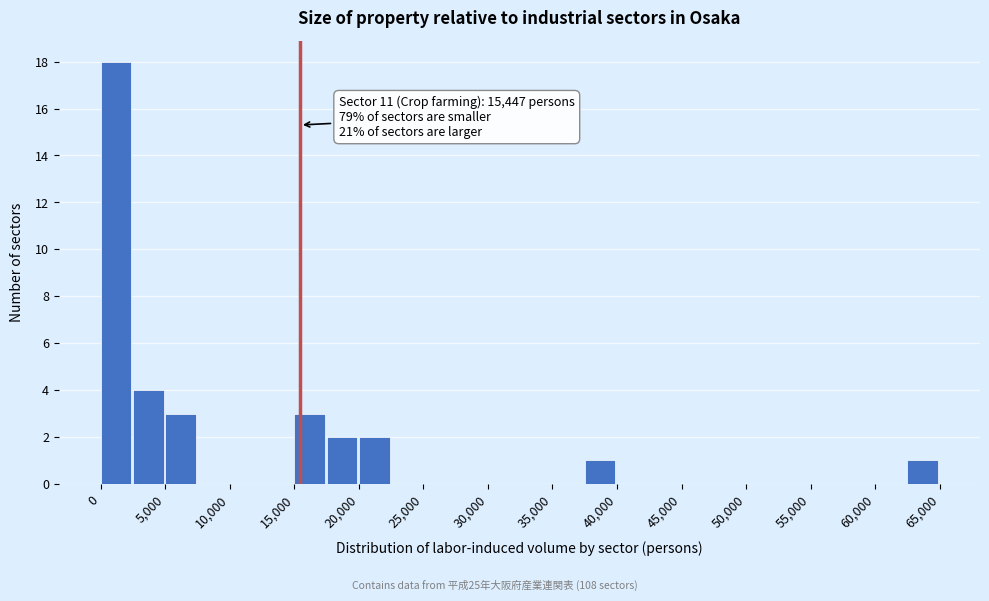

Over which range of the x-axis is the bar tallest?

0 to 2500